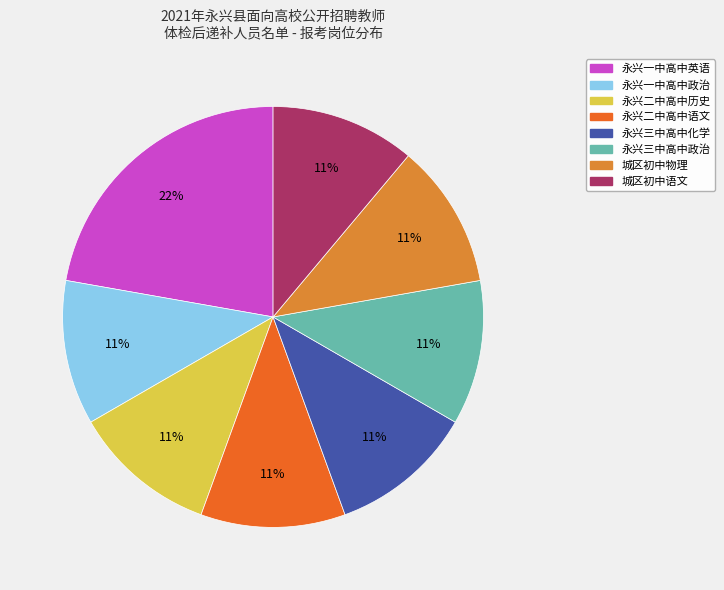

The 永兴一中高中英语 slice represents 27% of the pie. True or false?

False